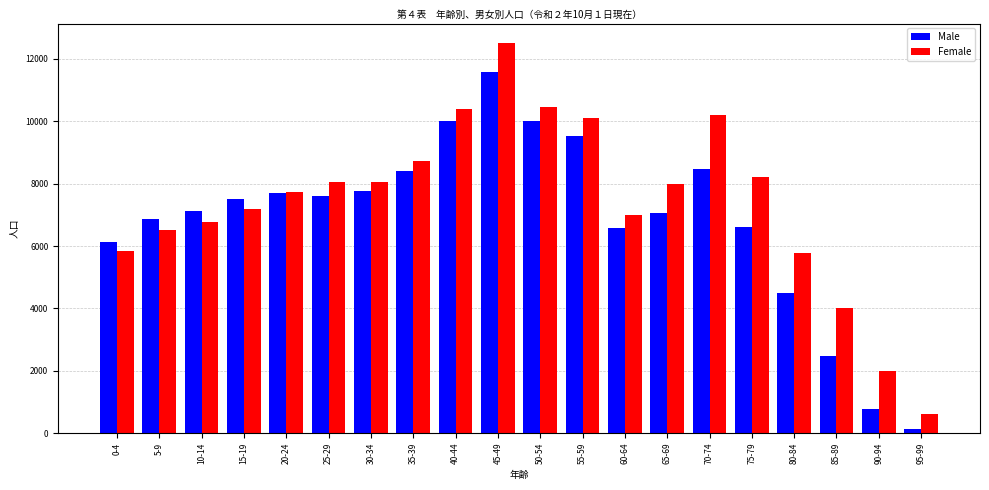

What position from the left is 30-34?

7